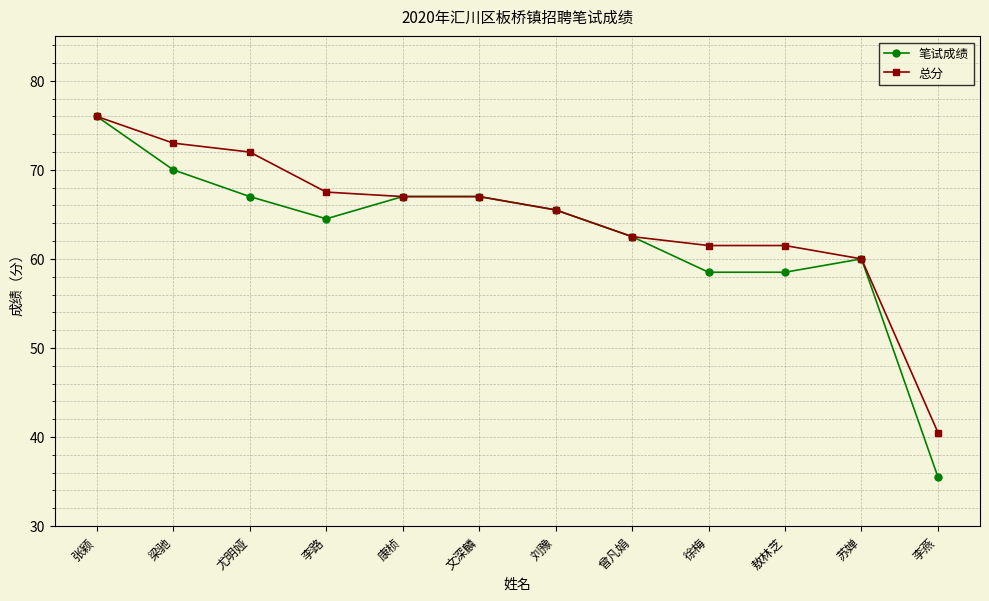

How many data points in 笔试成绩 are above 65?

6